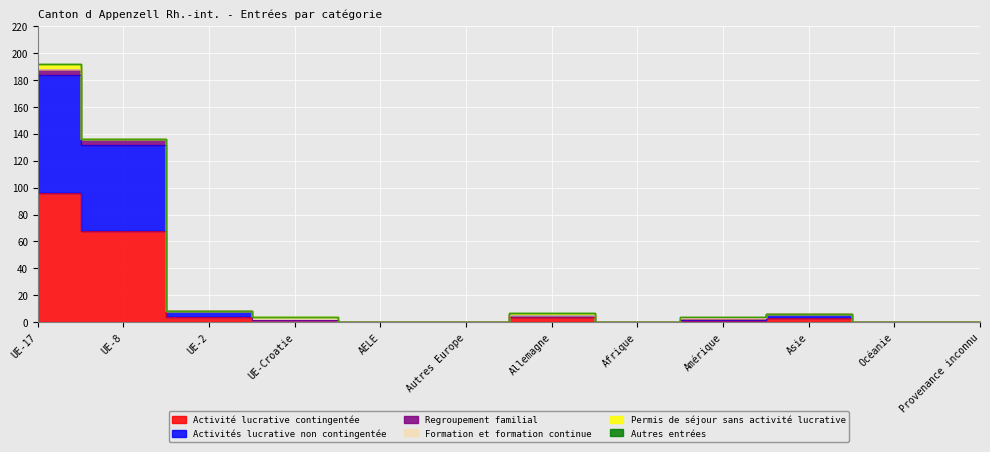

Between UE-Croatie and Océanie, which series saw the biggest shift?

Activité lucrative contingentée